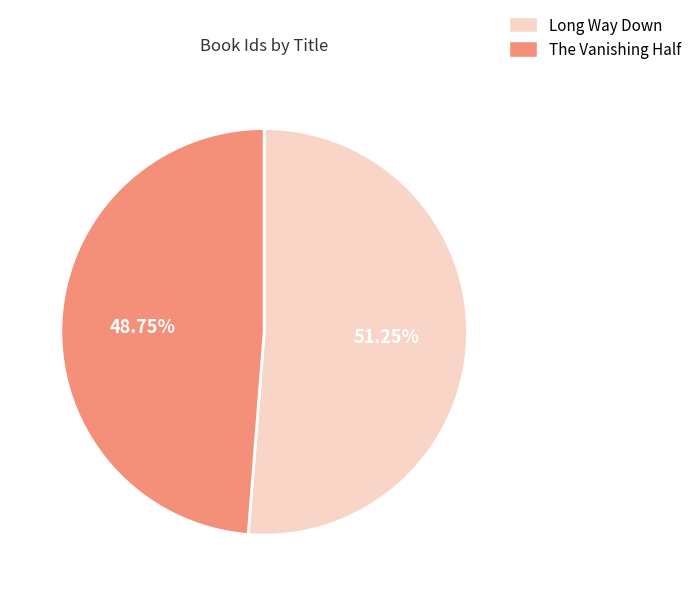

Is the sum of The Vanishing Half and Long Way Down greater than half?

Yes